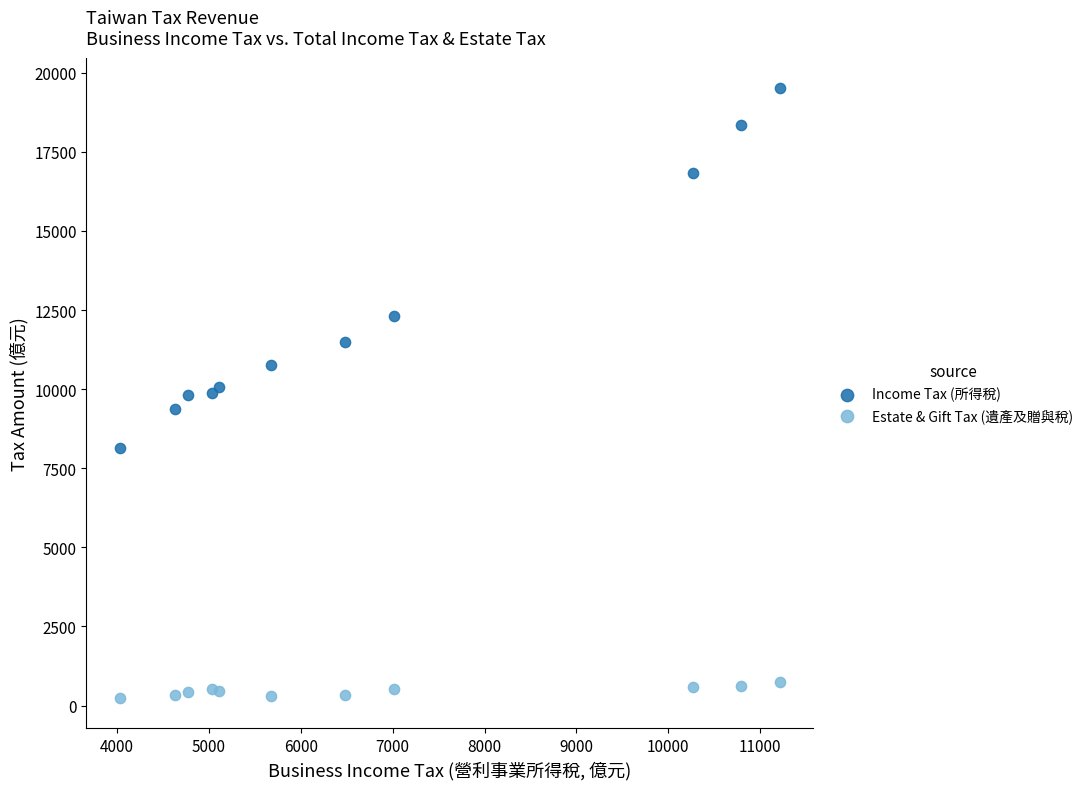

Which series contains the highest Y value?

Income Tax (所得稅)